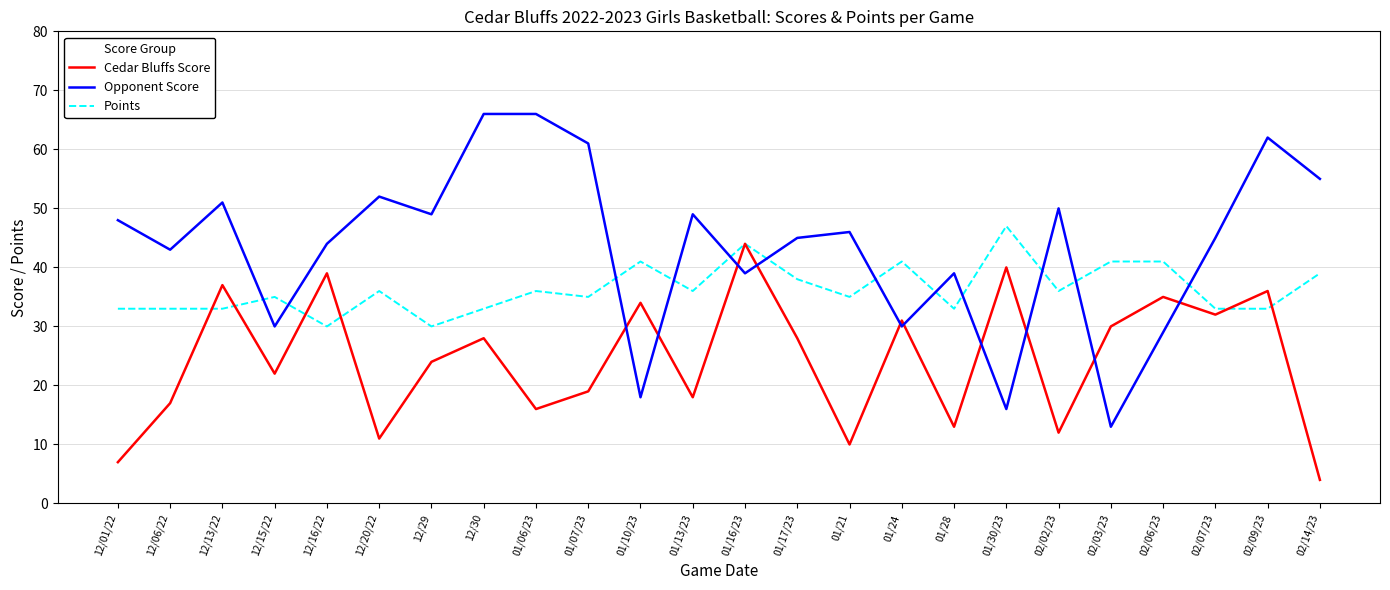

Which series has the largest range (max minus min)?

Opponent Score